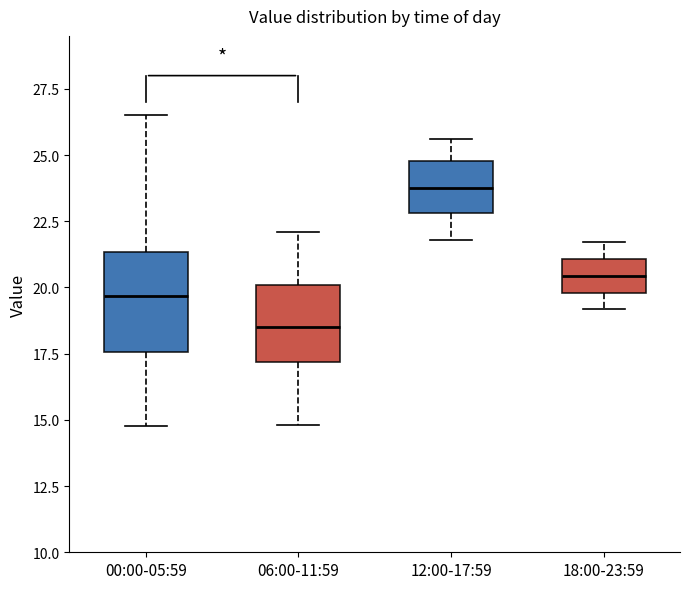

Which box's median line is the lowest?

06:00-11:59